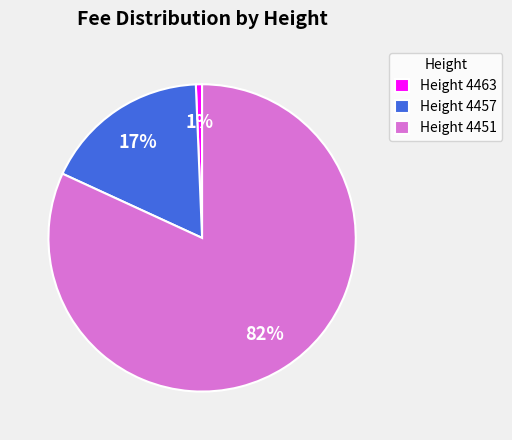

To the nearest percent, what is the difference between the largest and smallest slice percentages?

81%